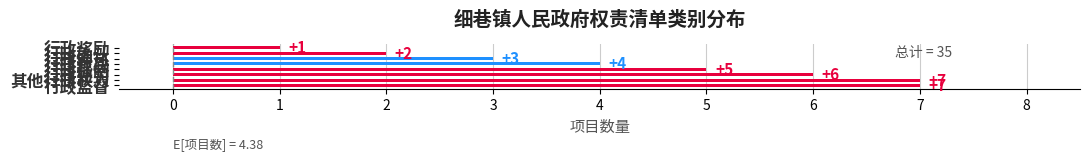

Count the values in the range 3 to 7.

6